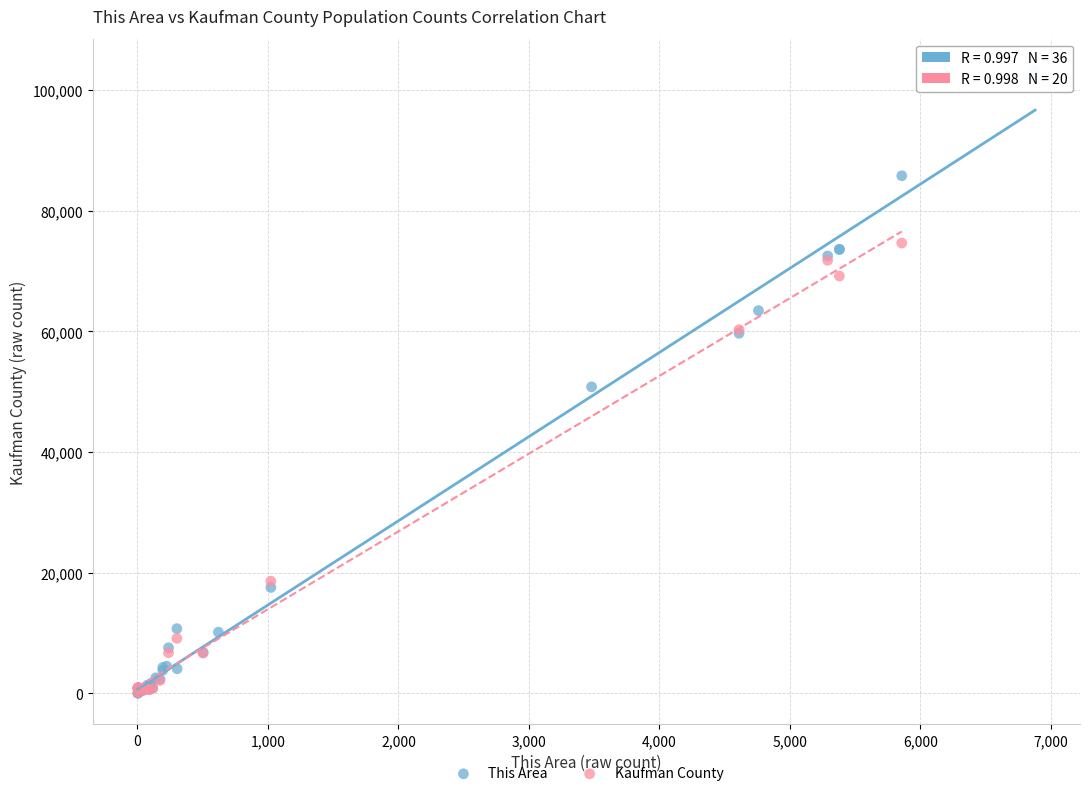

Which series has the largest Y range (max minus min)?

This Area